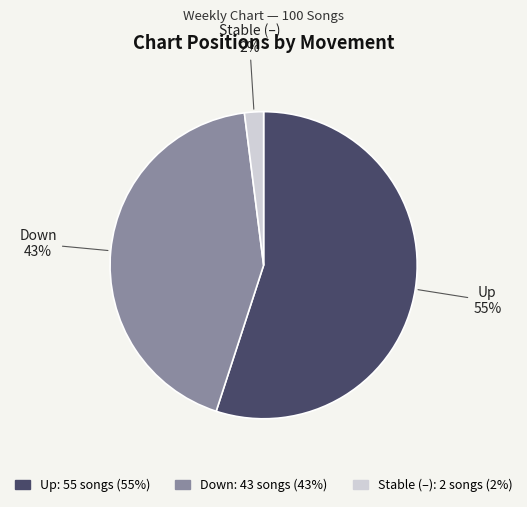

To the nearest percent, what is the difference between the largest and smallest slice percentages?

53%